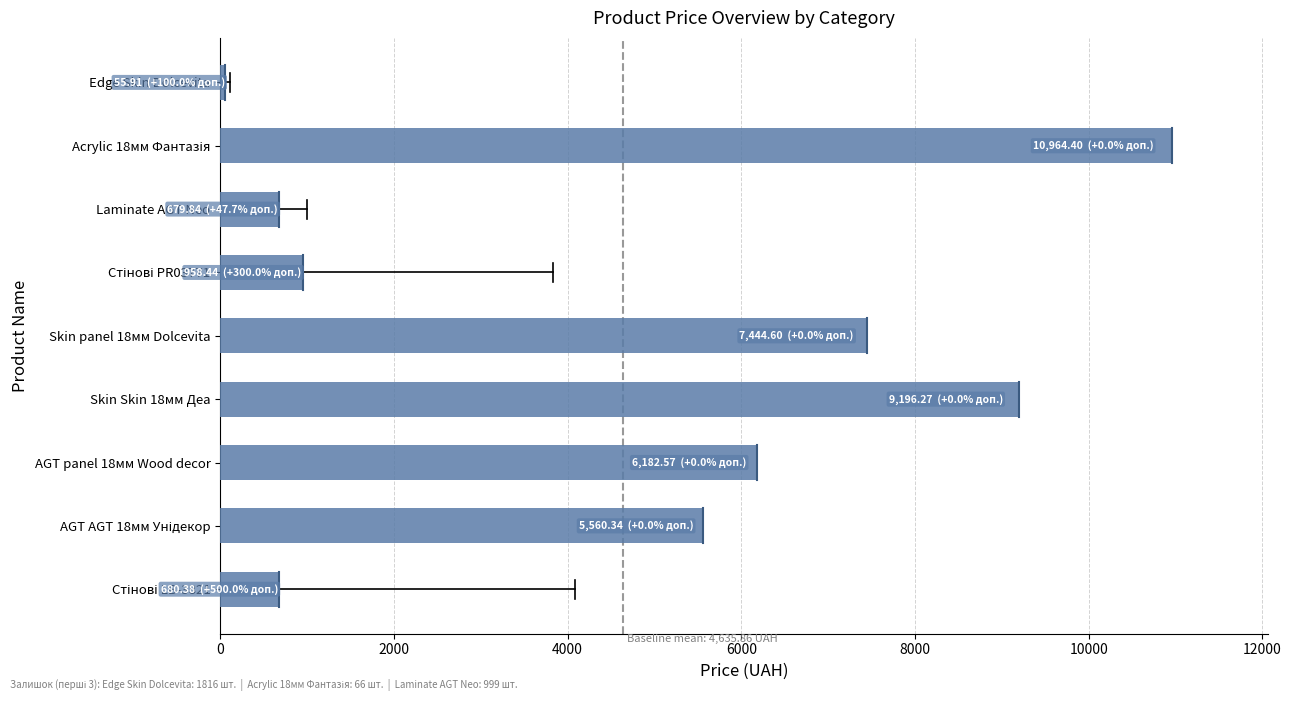

How many series are shown in this chart?

1